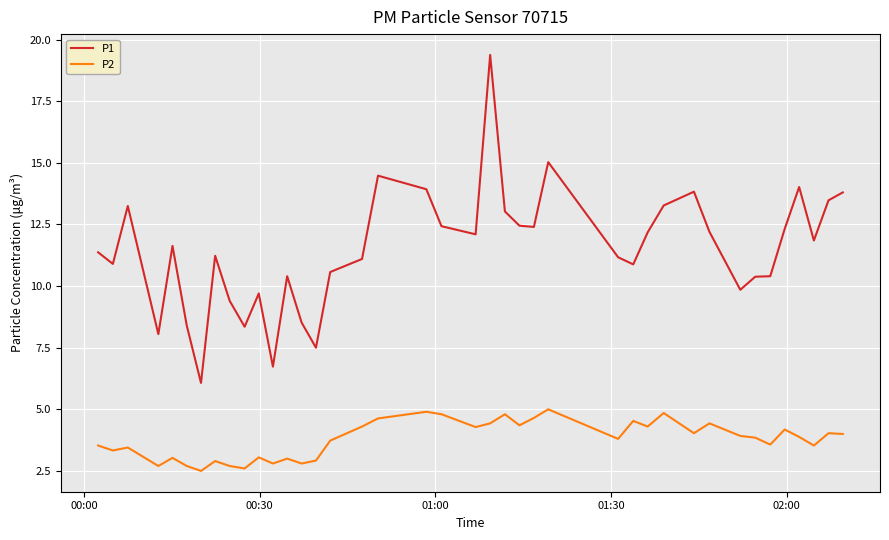

Which series has the largest total across all categories?

P1